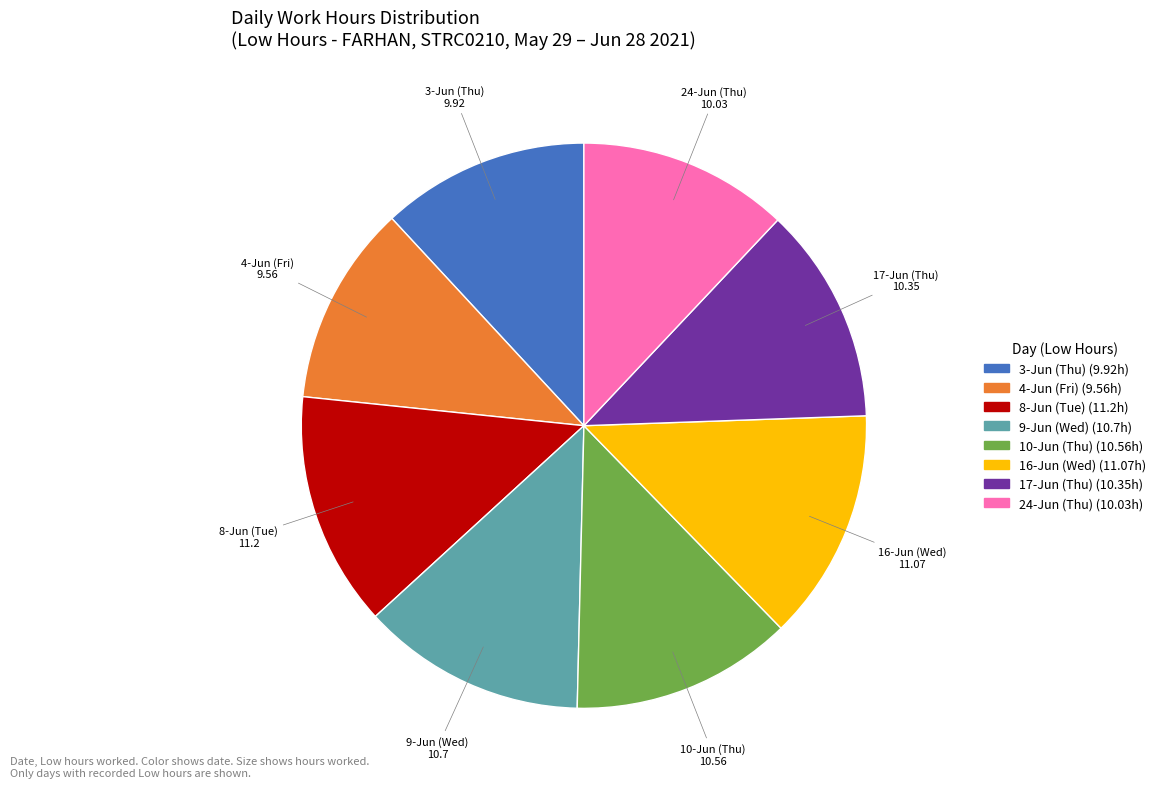

Do 9-Jun (Wed) and 3-Jun (Thu) together represent more than half of the pie?

No